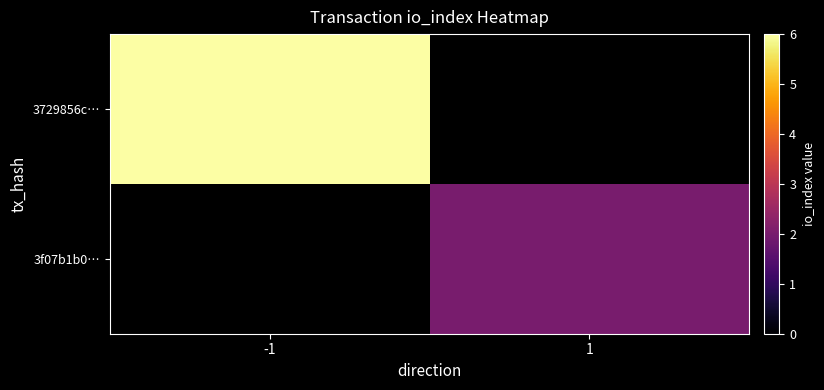

Which label corresponds to the smallest value in the chart?

1